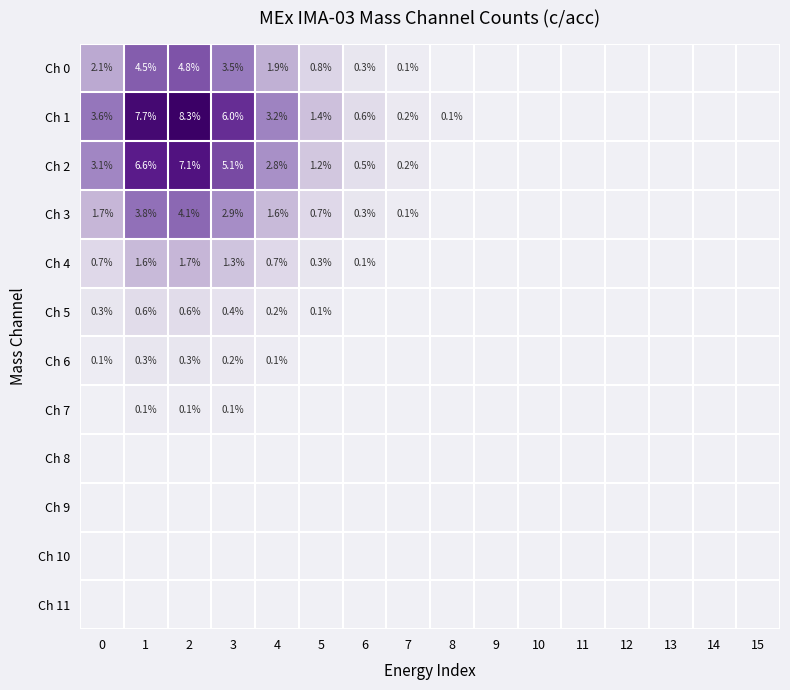

Which has a higher value, 1 or 12?

1